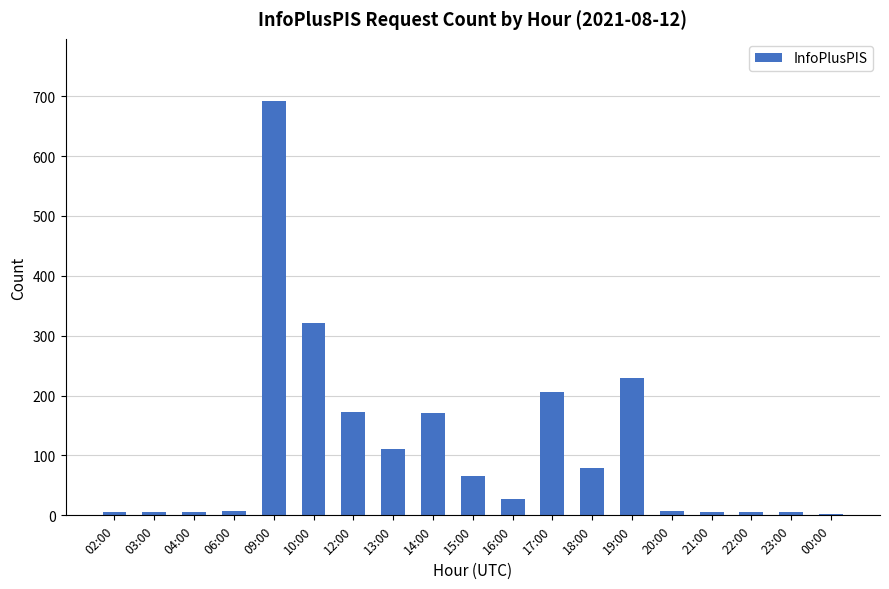

What is the ratio of the value at 20:00 to the value at 06:00?

1.0